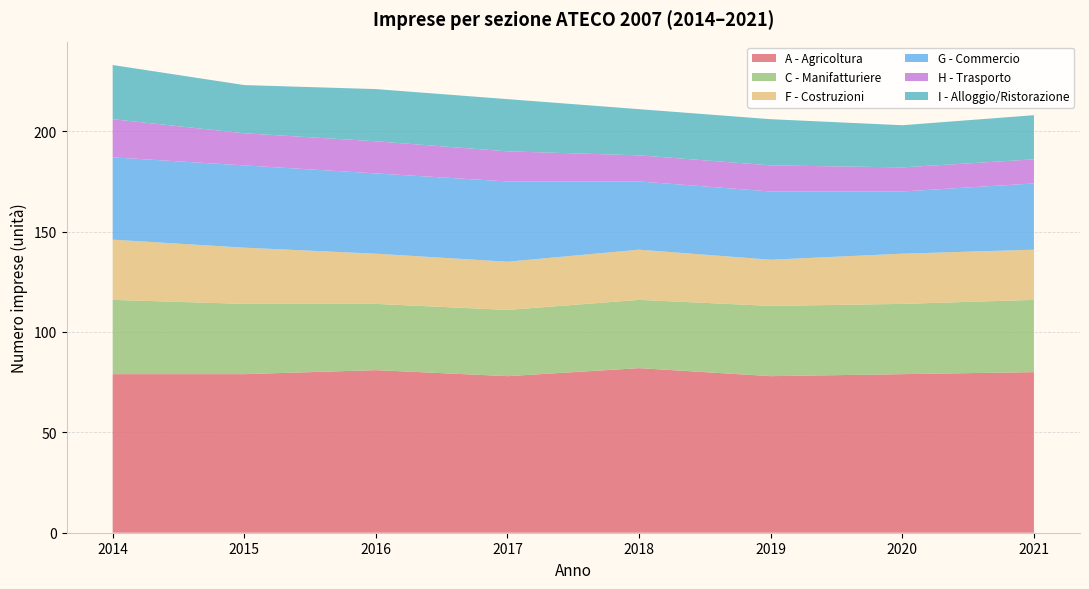

True or false: A - Agricoltura has a value of 78 at 2017.

True